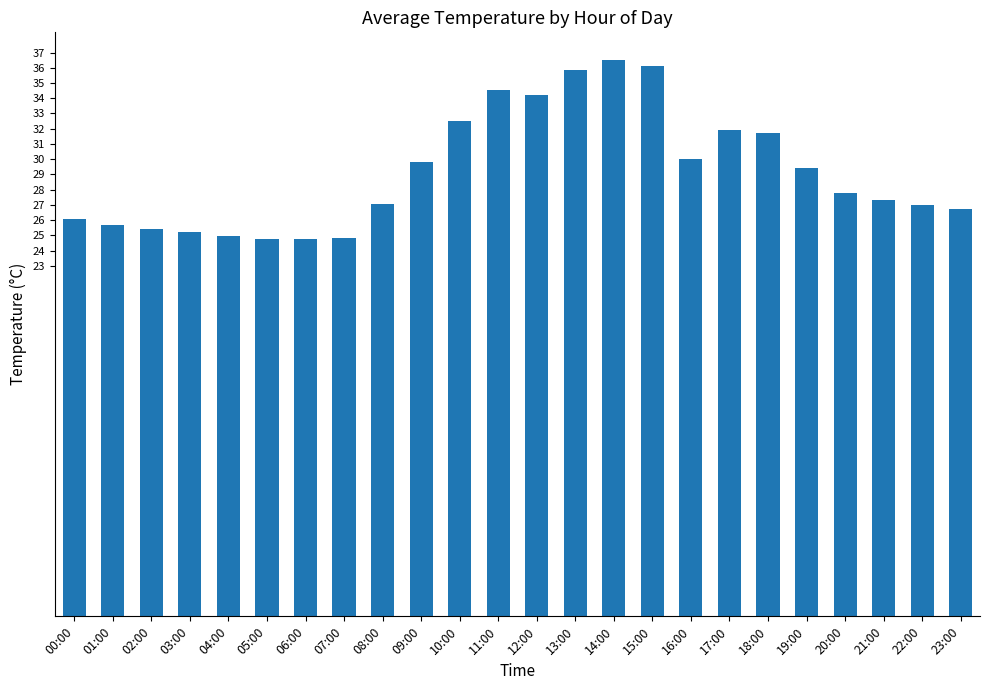

Is it true that the value at 17:00 is 31.9?

True